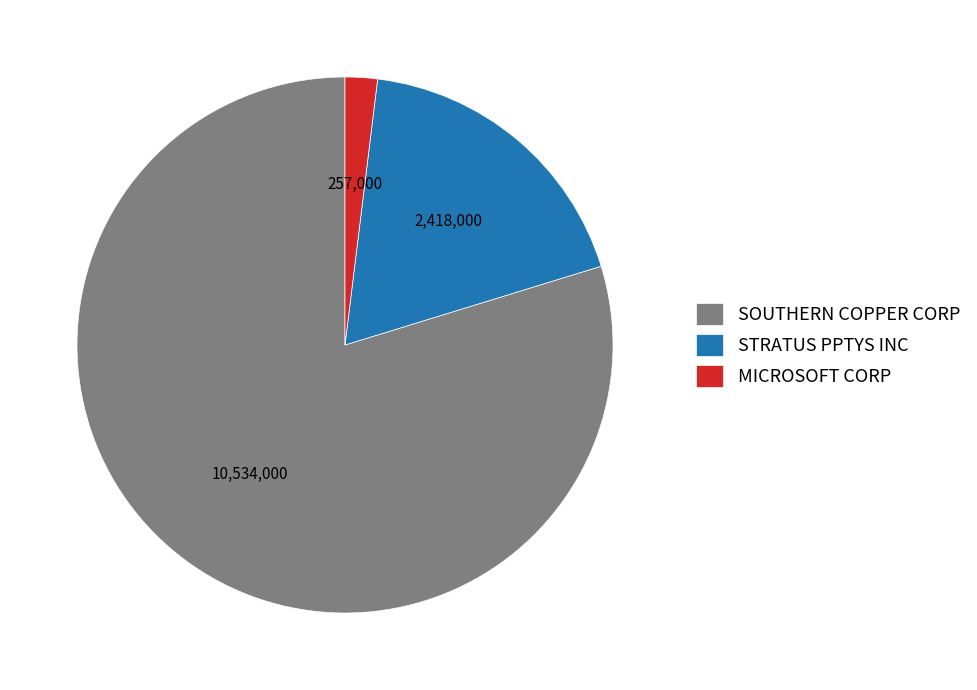

Which category has the biggest portion of the pie?

SOUTHERN COPPER CORP